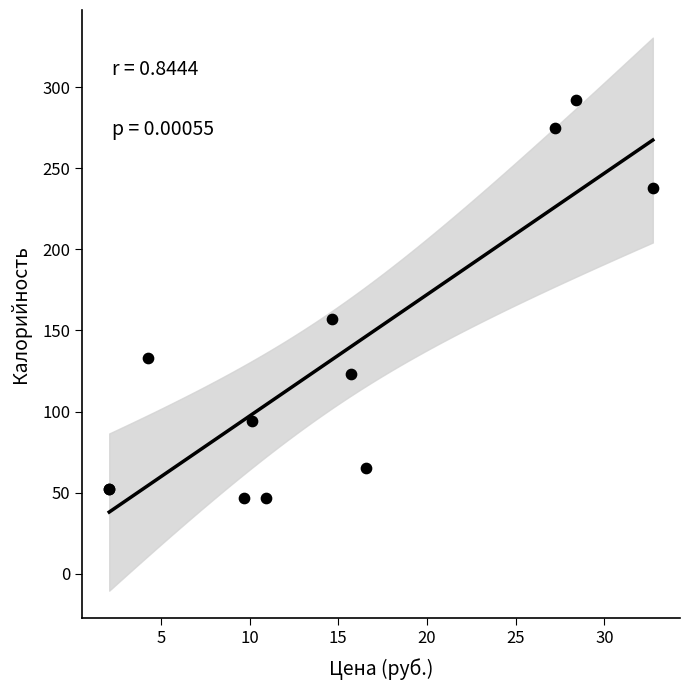

What Y value in the scatter plot is closest to 169?

157